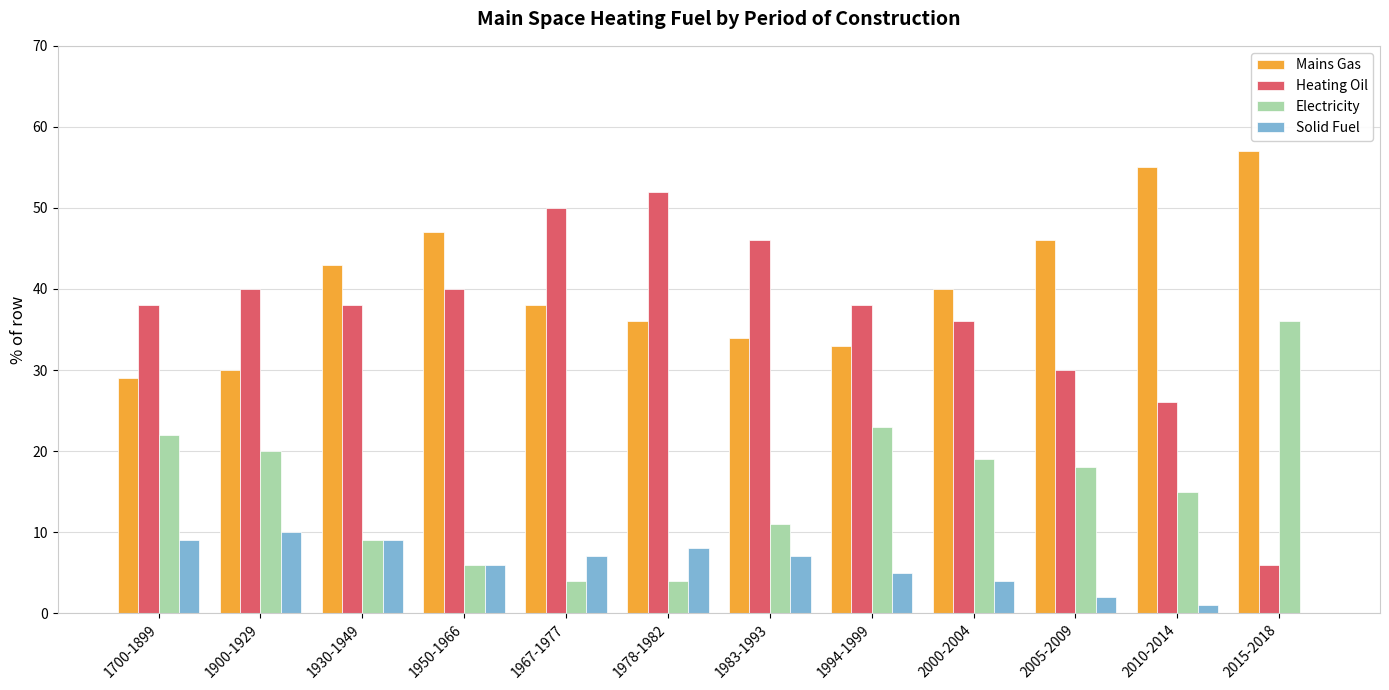

What is the maximum value shown in the chart?

57